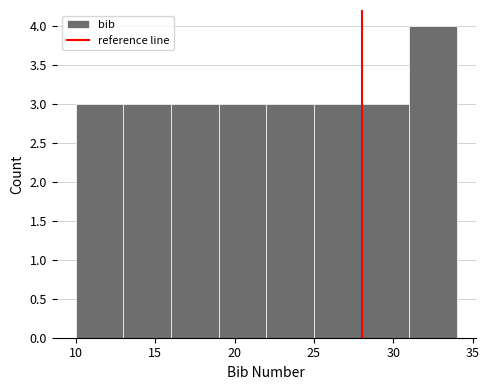

Over which range of the x-axis is the bar tallest?

31 to 34